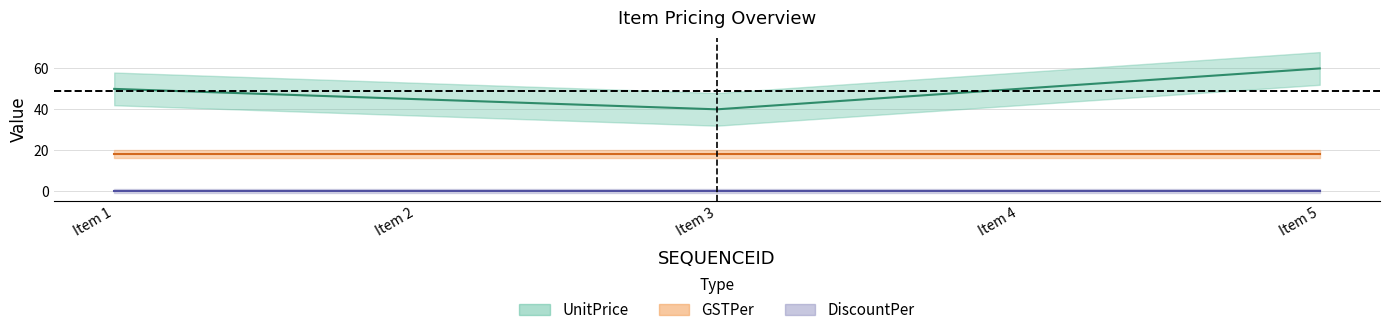

Count the number of data series in this chart.

3